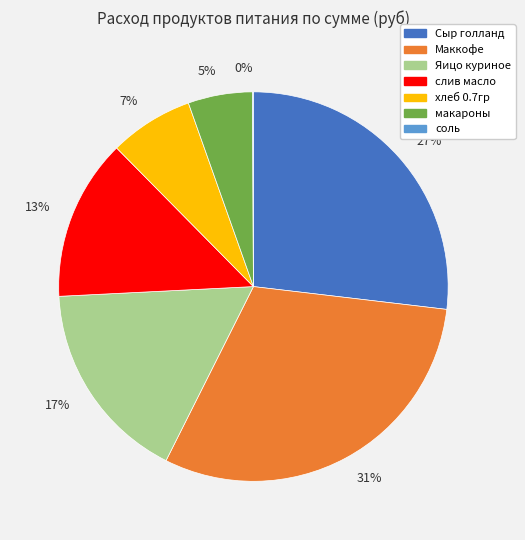

Is the sum of 5% and 17% greater than half?

No